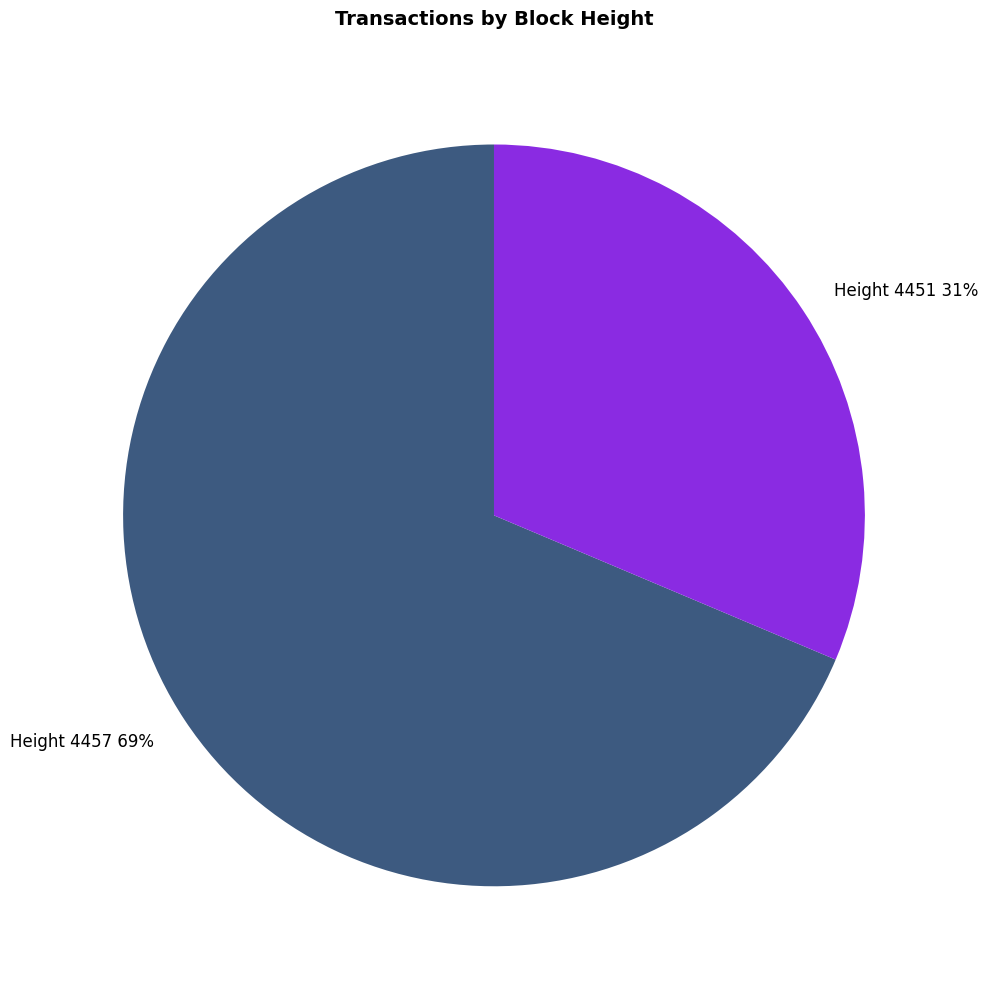

Do Height 4457 and Height 4451 together represent more than half of the pie?

Yes